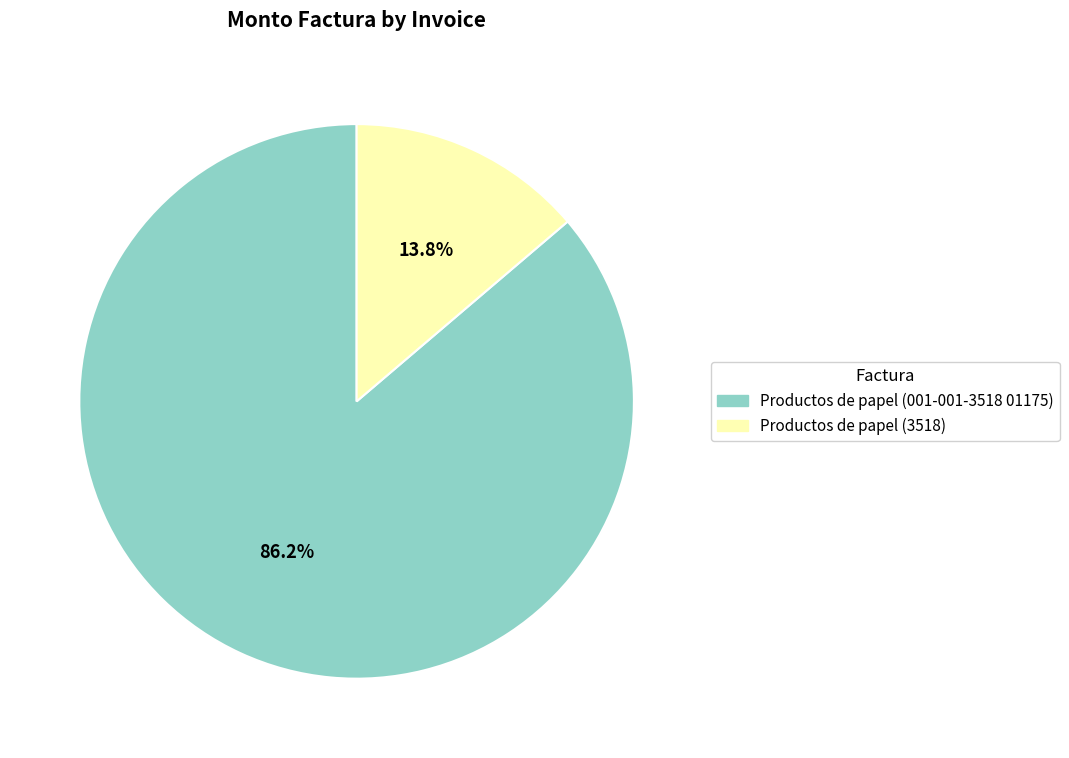

To the nearest percent, what is the average slice percentage?

50%